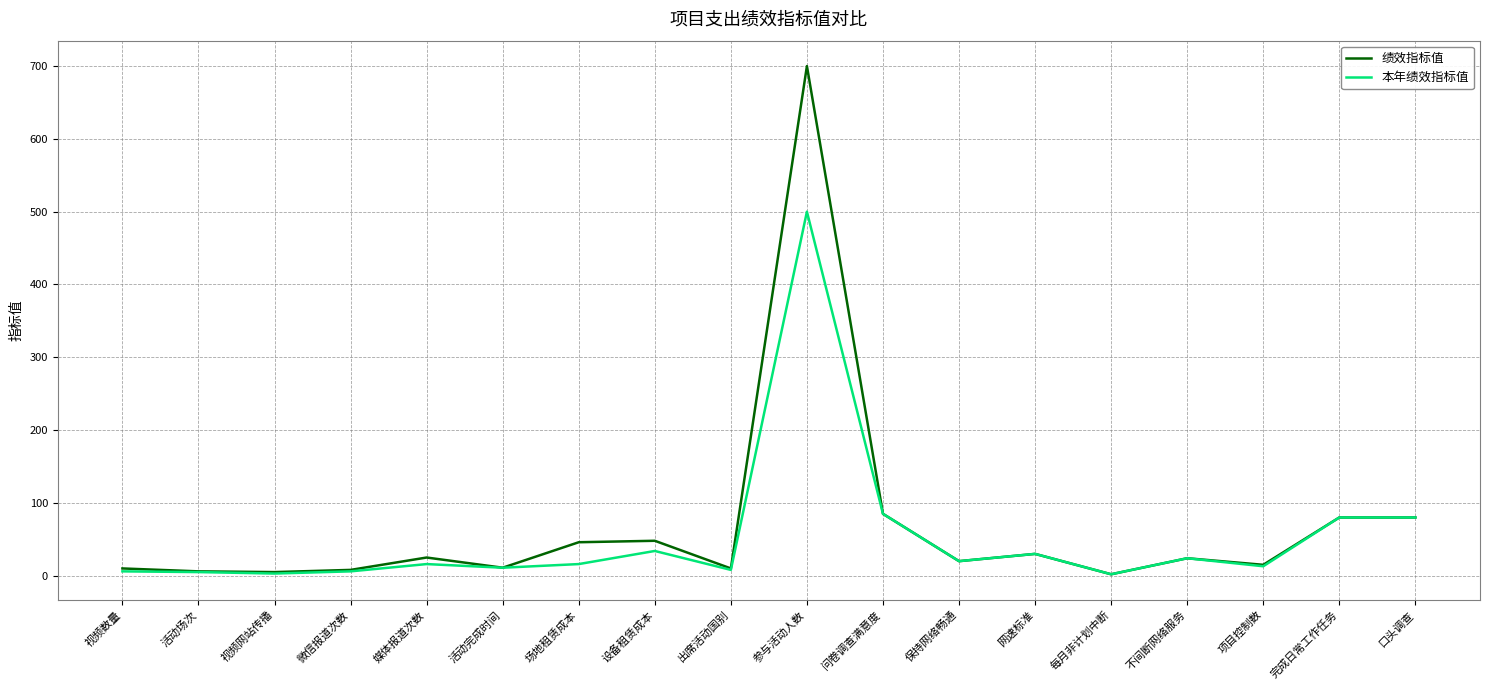

At which category is the sum across all series the highest?

参与活动人数